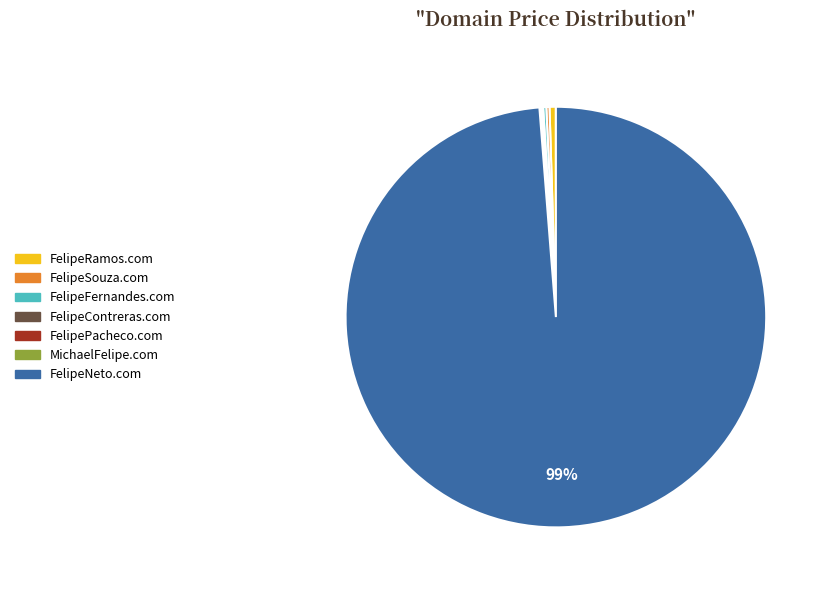

True or false: FelipeRamos.com accounts for 0% of the total.

True